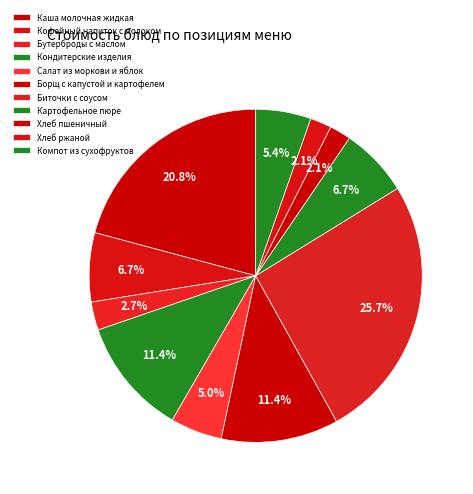

The Кофейный напиток с молоком slice represents 7% of the pie. True or false?

True